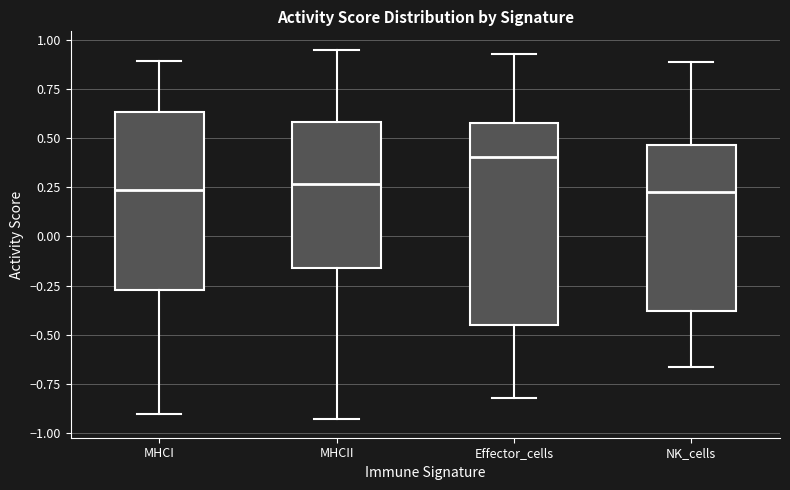

Which box is the tallest, from its lower edge to its upper edge?

Effector_cells